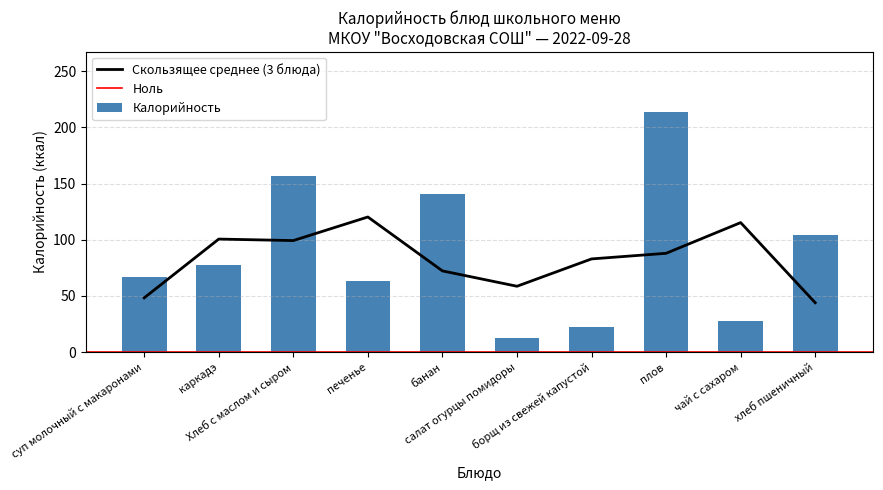

At which label is the value closest to 113?

хлеб пшеничный